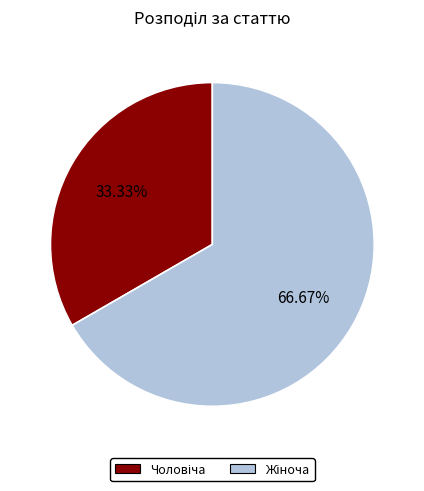

Is there any slice that represents more than half of the pie?

Yes